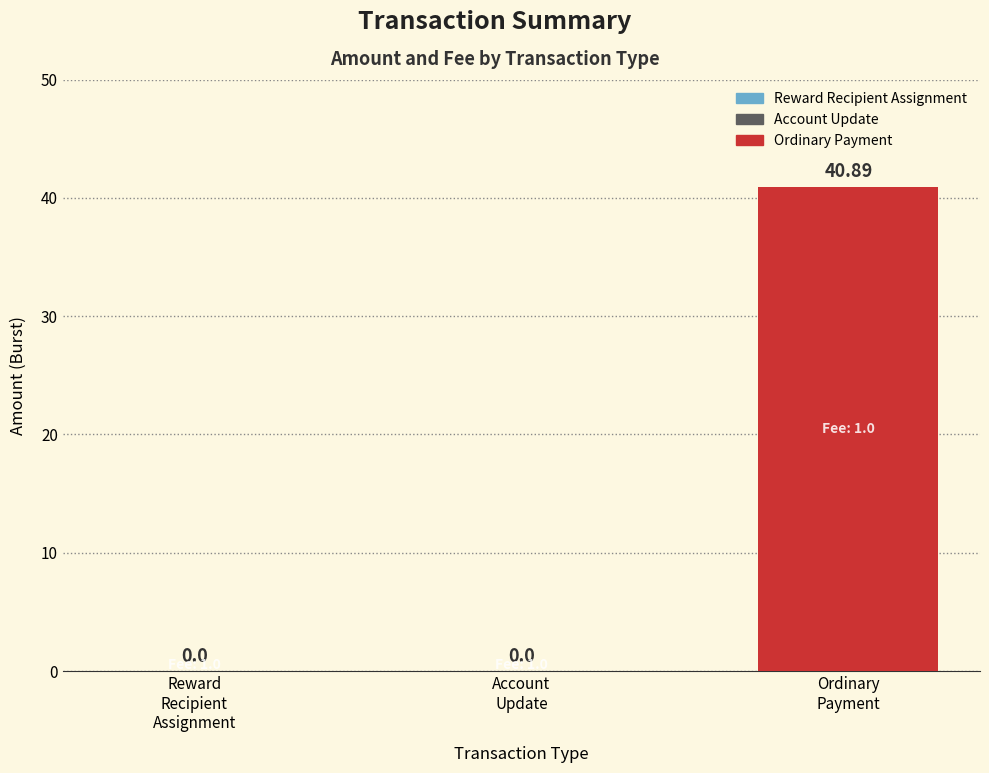

The chart shows a value of 0.0 at Account
Update. True or false?

True